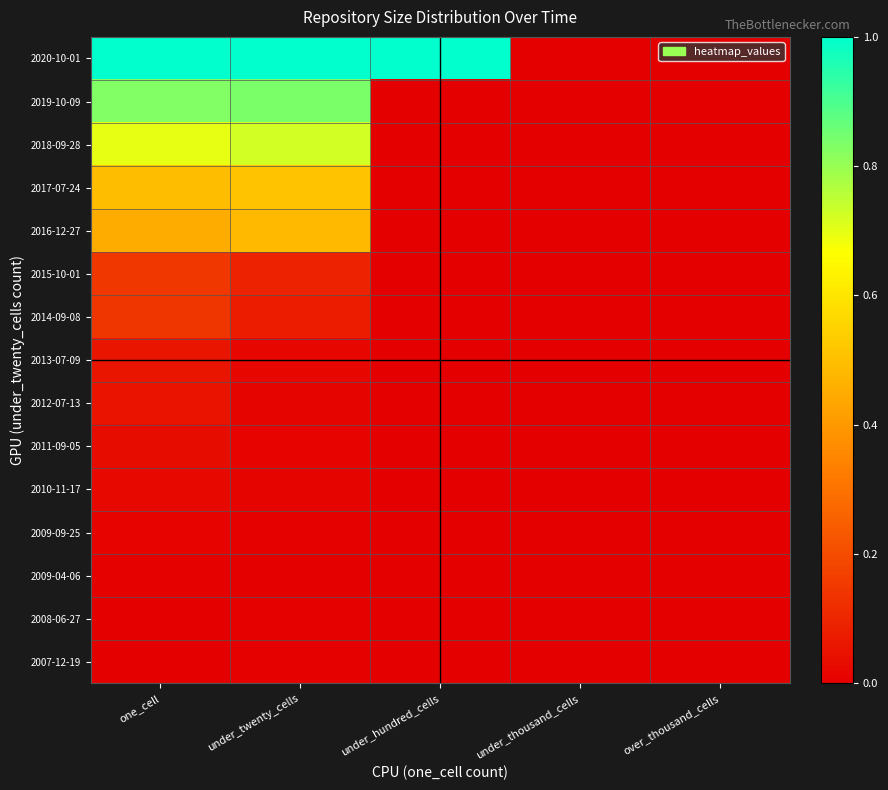

Reading right to left, transcribe all the data shown in this chart.

2007-12-19: over_thousand_cells=0.0	under_thousand_cells=0.0	under_hundred_cells=0.0	under_twenty_cells=0.0	one_cell=0.0
2008-06-27: over_thousand_cells=0.0	under_thousand_cells=0.0	under_hundred_cells=0.0	under_twenty_cells=0.0	one_cell=0.0
2009-04-06: over_thousand_cells=0.0	under_thousand_cells=0.0	under_hundred_cells=0.0	under_twenty_cells=0.0	one_cell=0.0
2009-09-25: over_thousand_cells=0.0	under_thousand_cells=0.0	under_hundred_cells=0.0	under_twenty_cells=0.0	one_cell=0.0
2010-11-17: over_thousand_cells=0.0	under_thousand_cells=0.0	under_hundred_cells=0.0	under_twenty_cells=0.0	one_cell=0.0
2011-09-05: over_thousand_cells=0.0	under_thousand_cells=0.0	under_hundred_cells=0.0	under_twenty_cells=0.0	one_cell=0.0
2012-07-13: over_thousand_cells=0.0	under_thousand_cells=0.0	under_hundred_cells=0.0	under_twenty_cells=0.0	one_cell=0.1
2013-07-09: over_thousand_cells=0.0	under_thousand_cells=0.0	under_hundred_cells=0.0	under_twenty_cells=0.0	one_cell=0.1
2014-09-08: over_thousand_cells=0.0	under_thousand_cells=0.0	under_hundred_cells=0.0	under_twenty_cells=0.1	one_cell=0.1
2015-10-01: over_thousand_cells=0.0	under_thousand_cells=0.0	under_hundred_cells=0.0	under_twenty_cells=0.1	one_cell=0.1
2016-12-27: over_thousand_cells=0.0	under_thousand_cells=0.0	under_hundred_cells=0.0	under_twenty_cells=0.5	one_cell=0.5
2017-07-24: over_thousand_cells=0.0	under_thousand_cells=0.0	under_hundred_cells=0.0	under_twenty_cells=0.5	one_cell=0.5
2018-09-28: over_thousand_cells=0.0	under_thousand_cells=0.0	under_hundred_cells=0.0	under_twenty_cells=0.7	one_cell=0.7
2019-10-09: over_thousand_cells=0.0	under_thousand_cells=0.0	under_hundred_cells=0.0	under_twenty_cells=0.8	one_cell=0.8
2020-10-01: over_thousand_cells=0.0	under_thousand_cells=0.0	under_hundred_cells=1.0	under_twenty_cells=1.0	one_cell=1.0